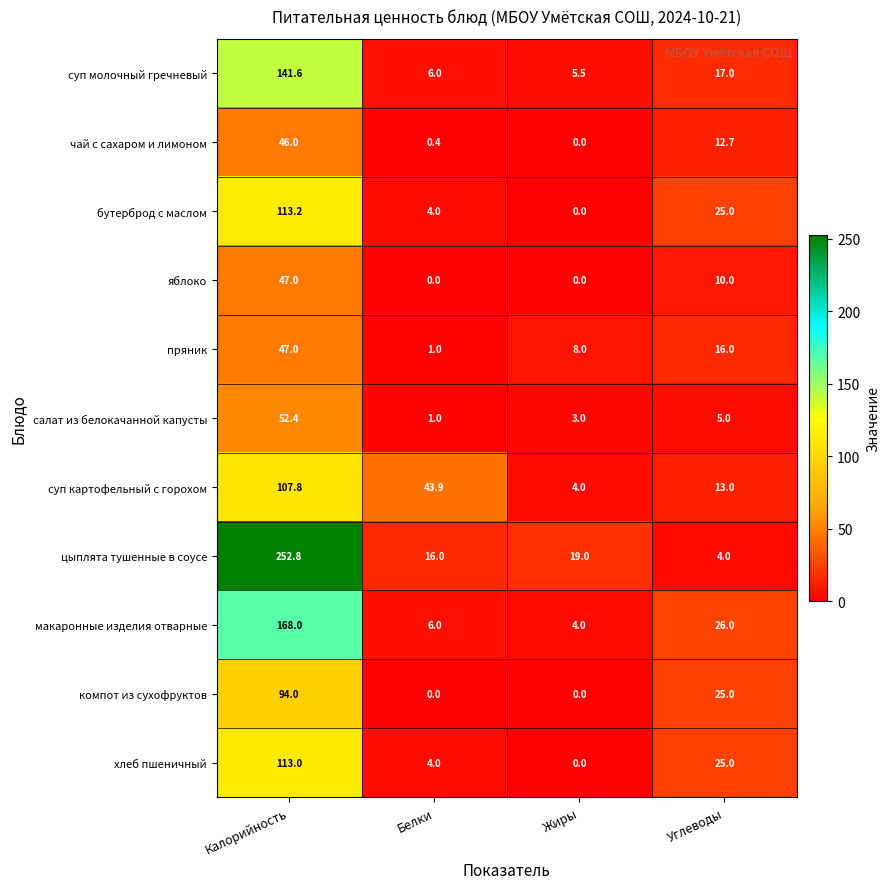

Read the суп молочный гречневый value at Калорийность.

141.6